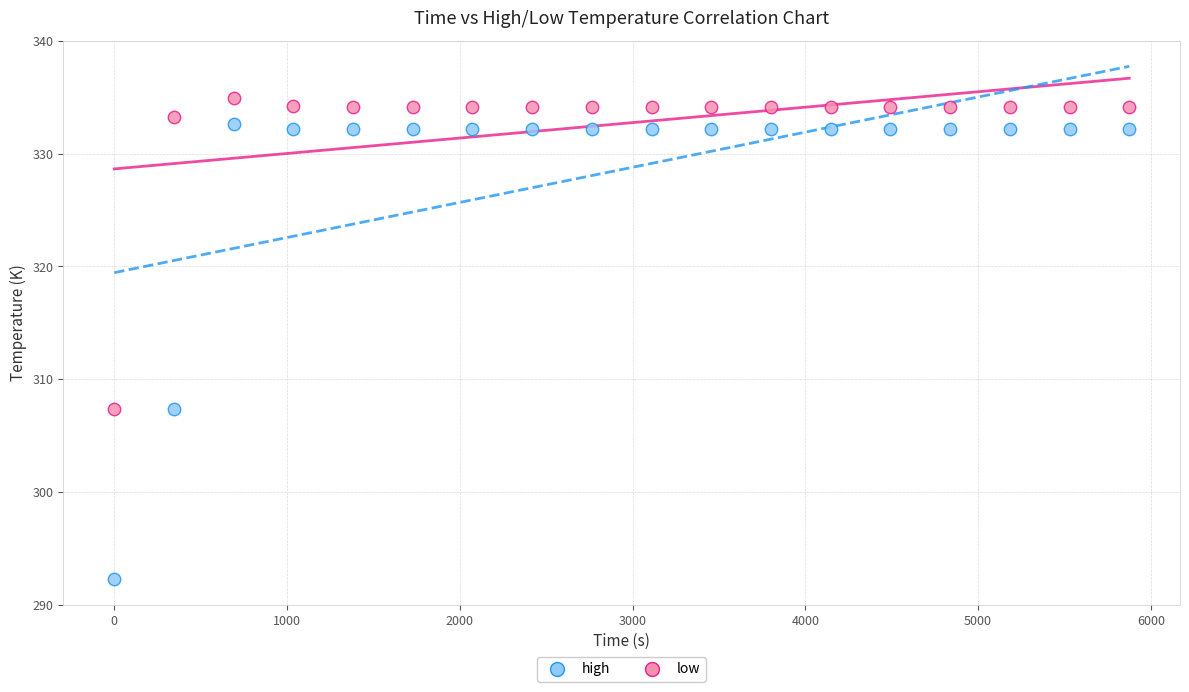

Across all data points, what is the range of X values (max minus min)?

5875.2